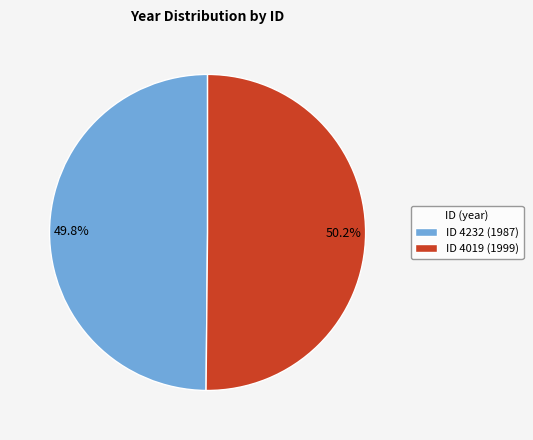

What percentage do 50.2% and 49.8% together represent?

100.0%